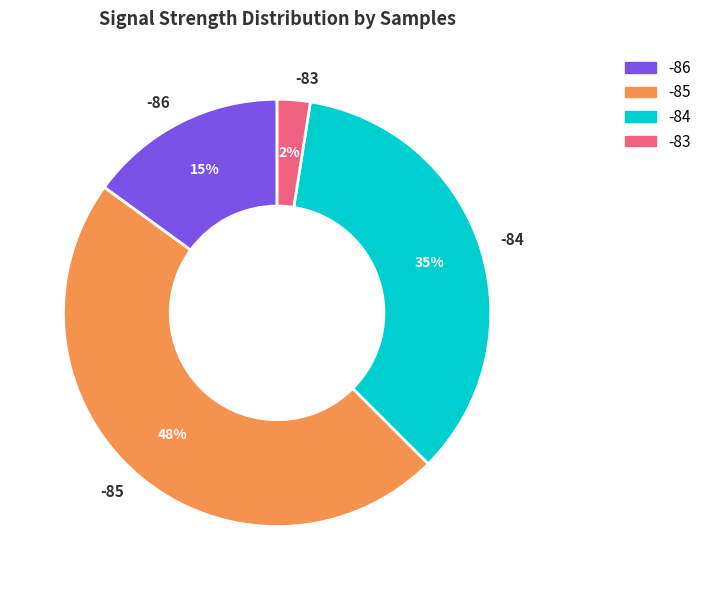

Count the number of slices in the pie.

4